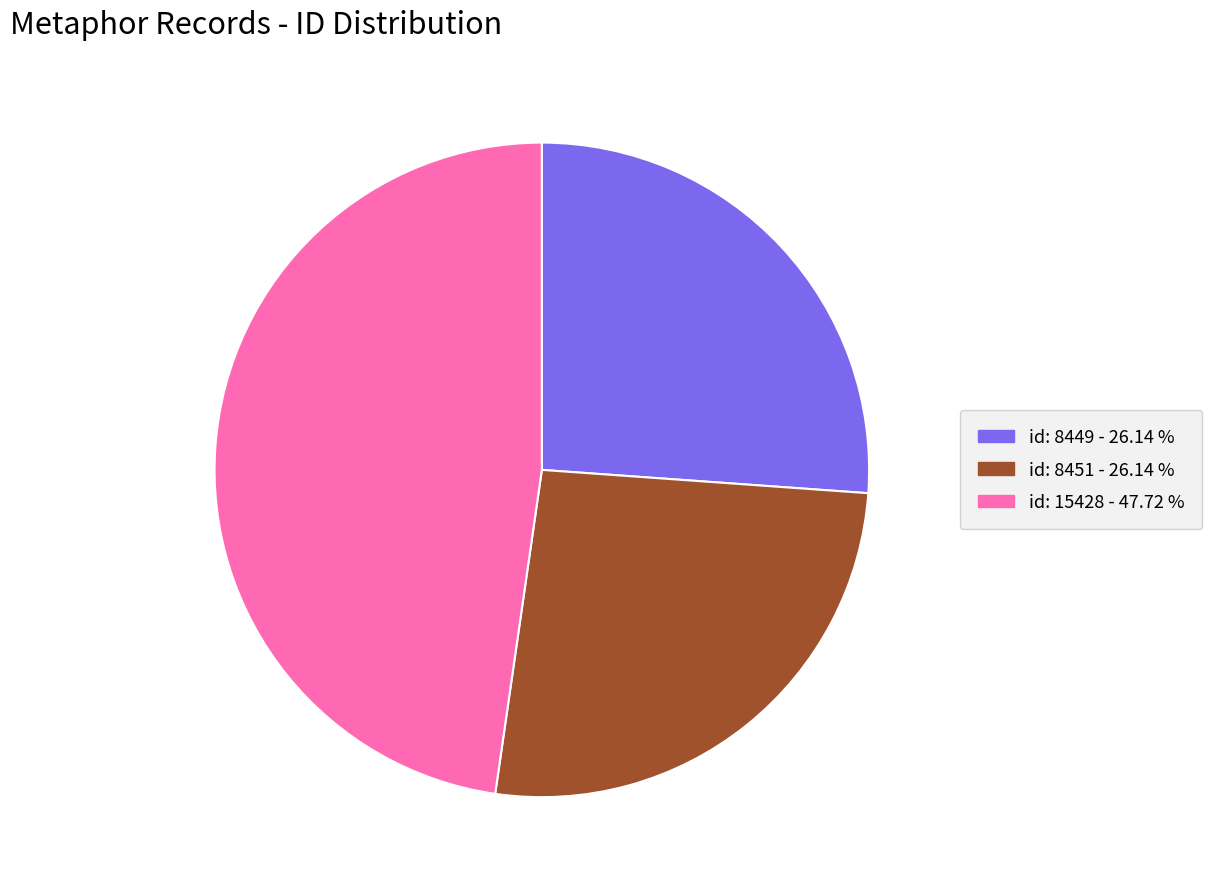

What is the largest slice in the pie chart?

id: 15428